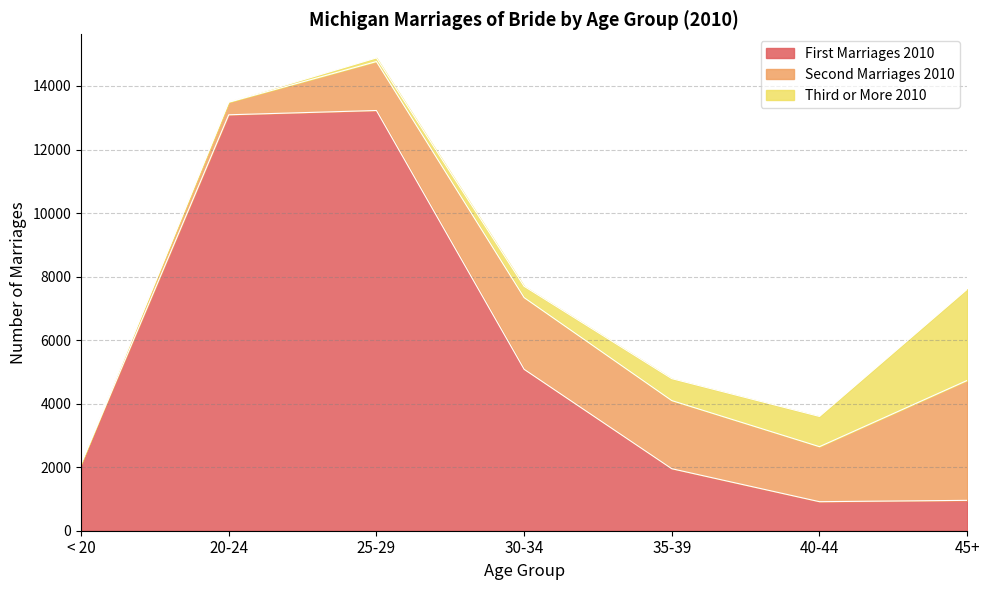

Read the Second Marriages 2010 value at 30-34.

2257